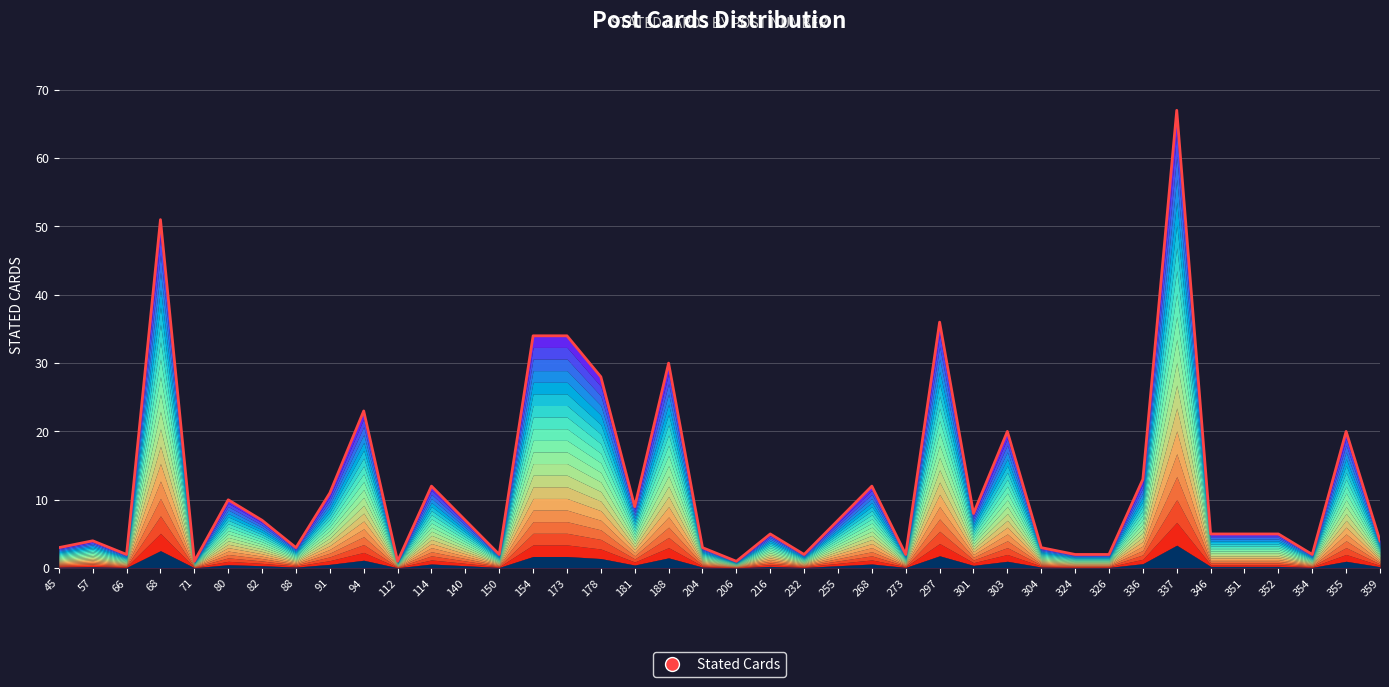

Is it true that the value at 178 is 17?

False